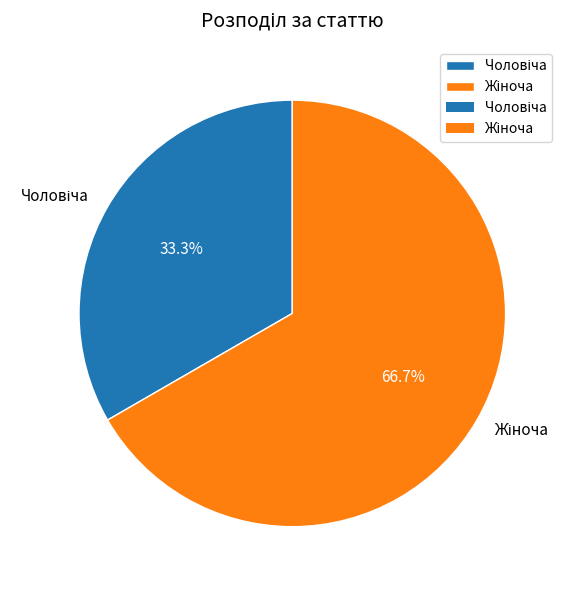

Is there any slice that represents more than half of the pie?

Yes